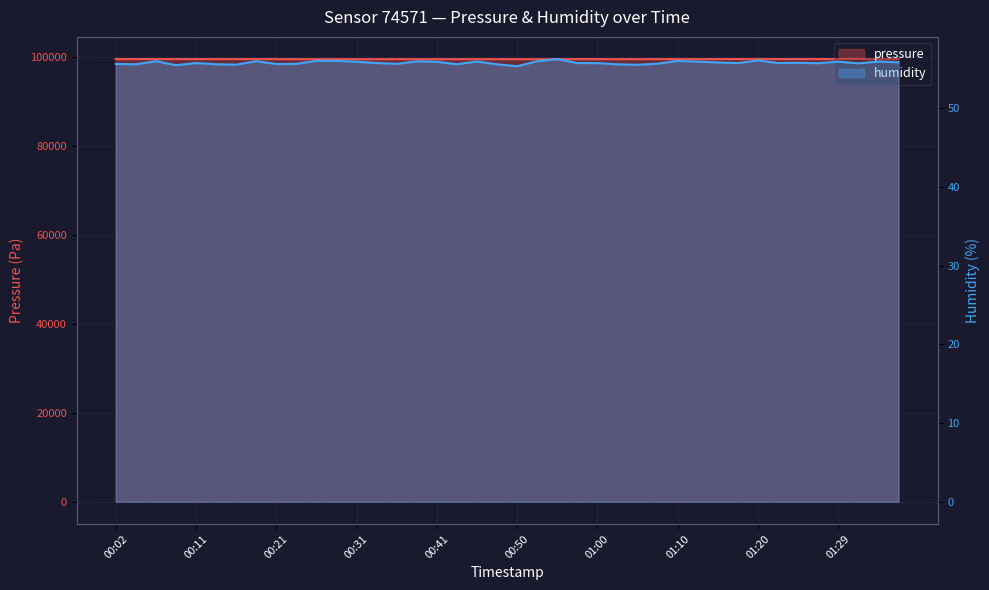

What is the difference between the maximum and second lowest values in the pressure series?

33.9